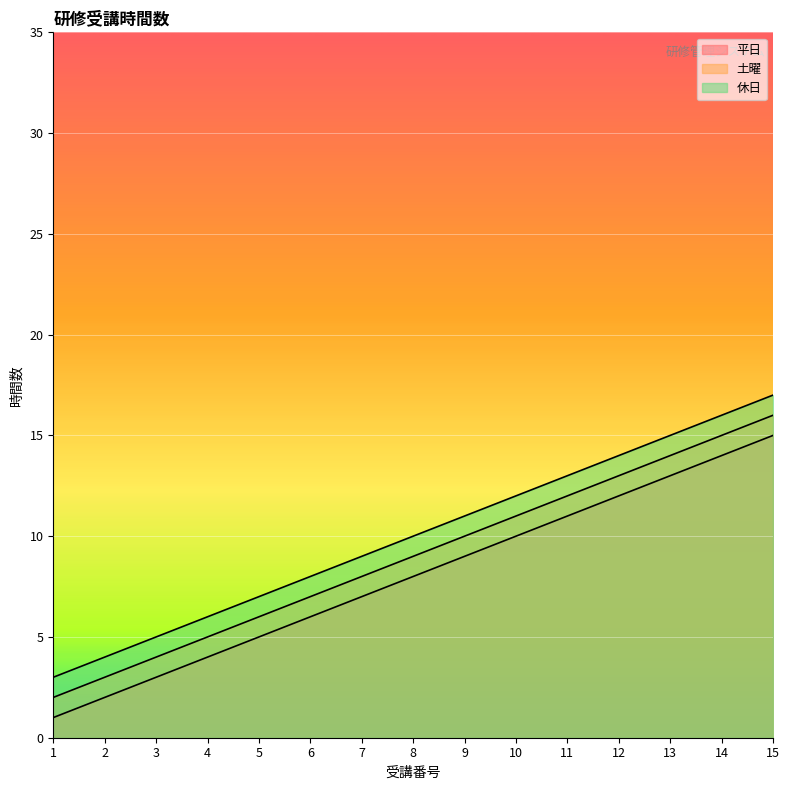

The 休日 series shows 12 at 10. True or false?

True